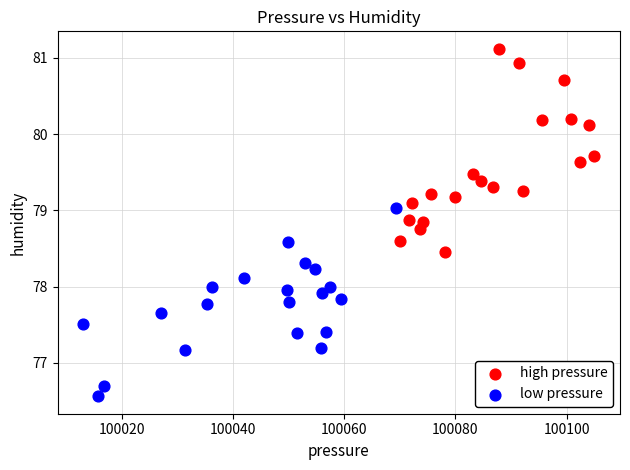

Which series reaches the minimum Y coordinate?

low pressure